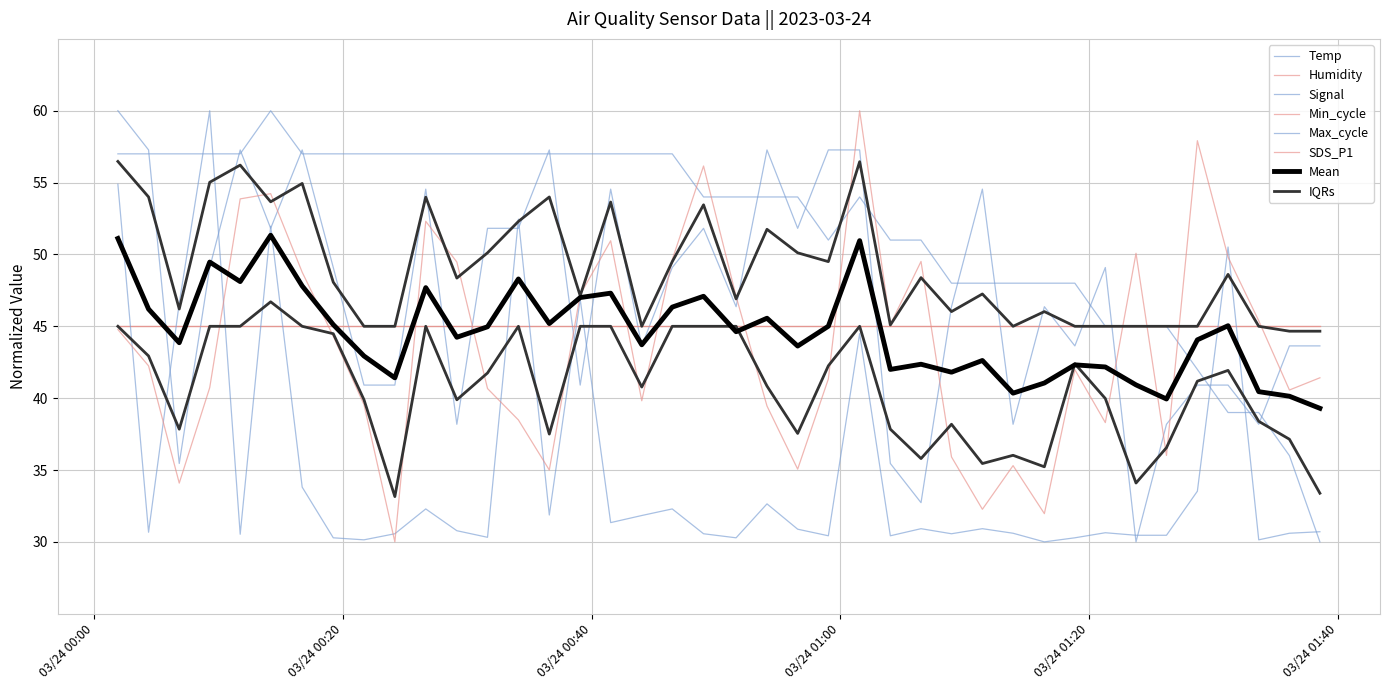

What is the difference between the maximum and minimum values in the Max_cycle series?

30.0